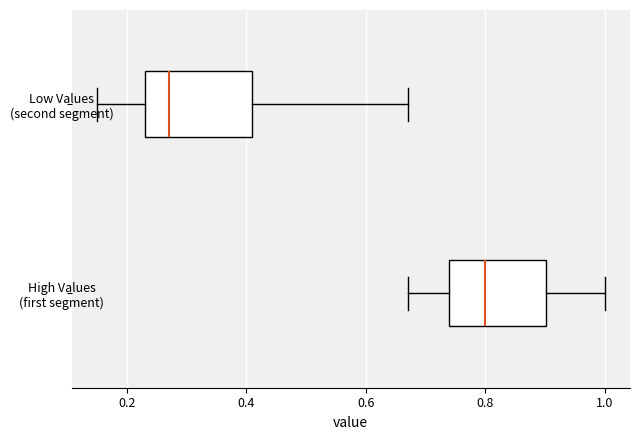

Reading bottom to top, read every box against the x-axis: the position of its median line, the range the box covers, and the ends of its whiskers. The values are not printed on the chart, so give them approximately, as read against the axis.

High Values (first segment): median 0.80, box 0.74 to 0.90, whiskers 0.68 to 1.00
Low Values (second segment): median 0.28, box 0.24 to 0.42, whiskers 0.16 to 0.68